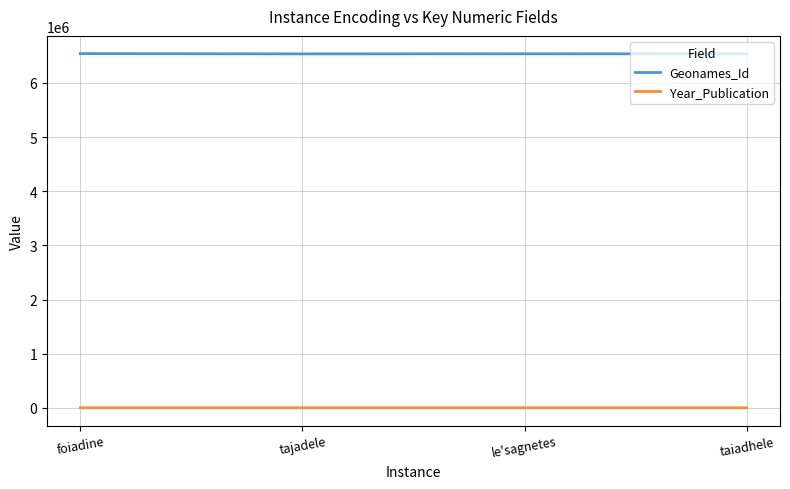

How many values in the Year_Publication series are below 2022?

2